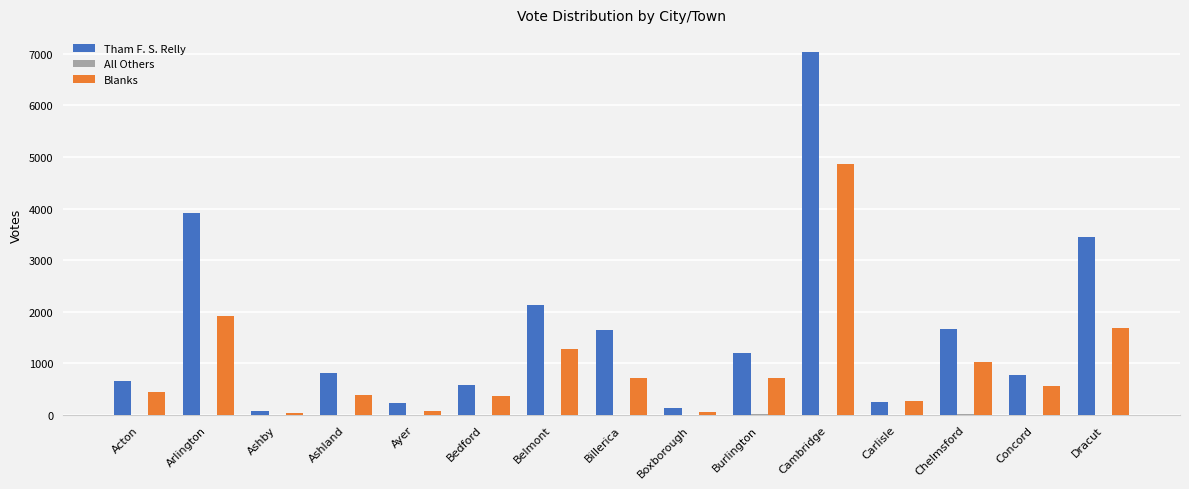

Are the bars horizontal?

No